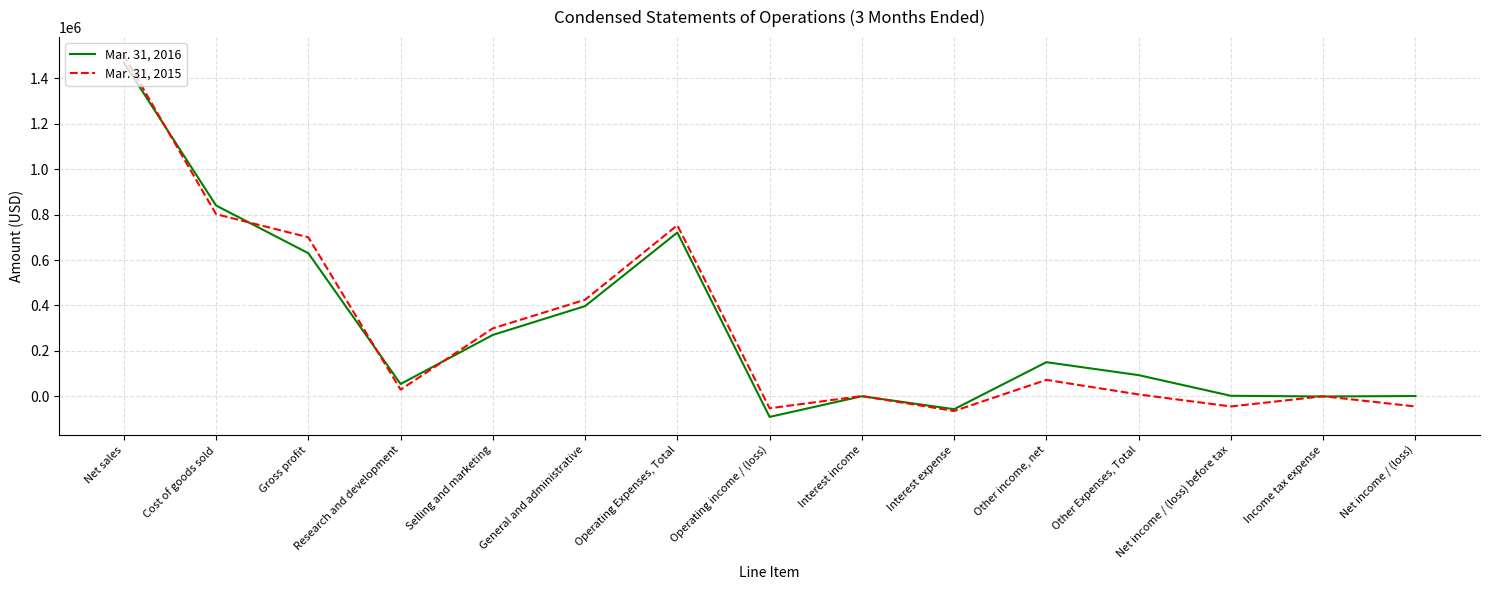

Rank the series by their maximum value, from lowest to highest.

Mar. 31, 2016, Mar. 31, 2015